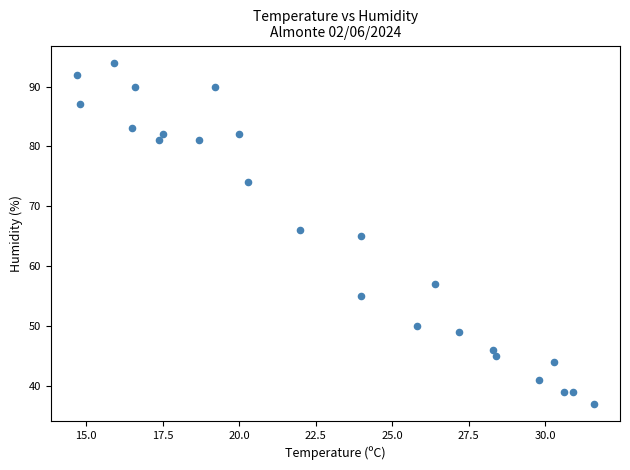

What is the range of Y values (max minus min)?

57